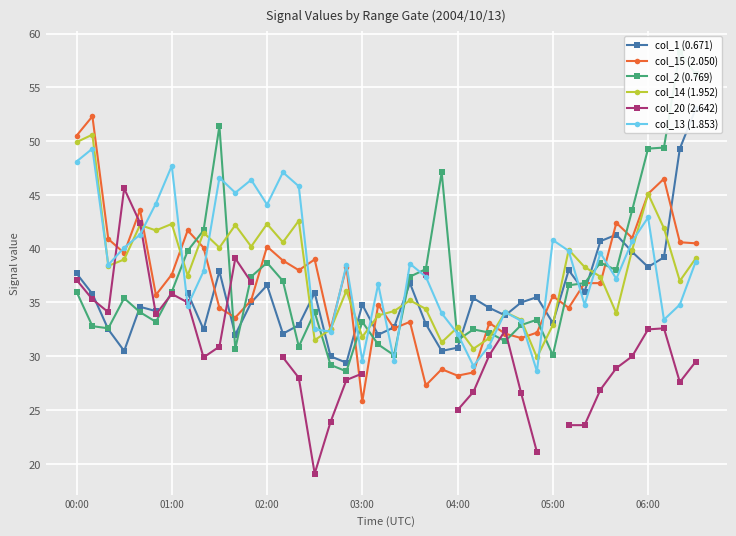

What is the value of the col_20 (2.642) point at the 10th from the left?

30.9